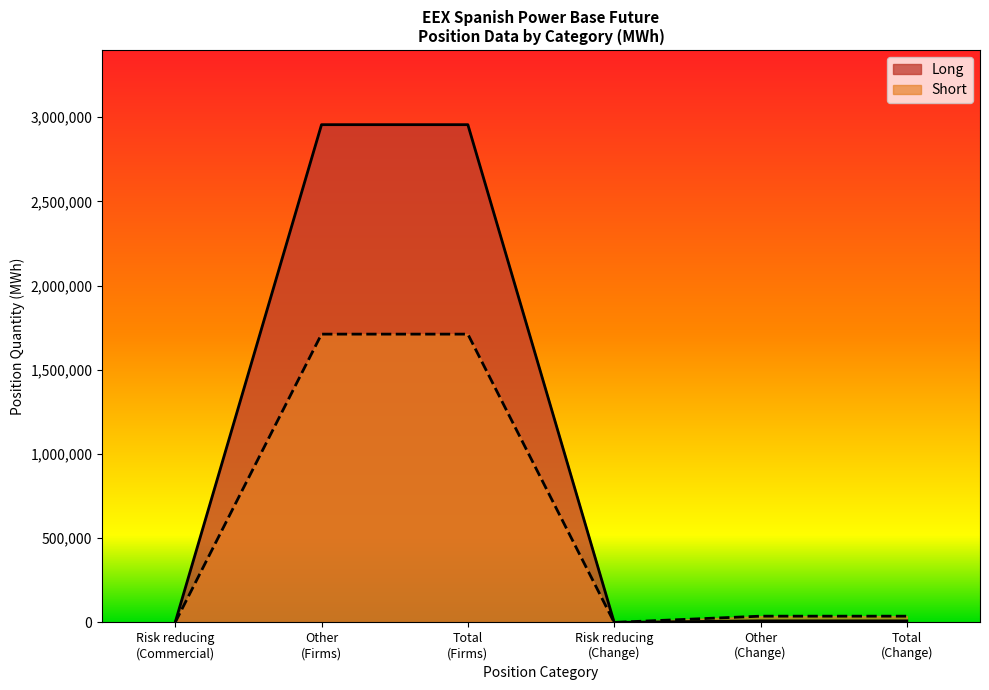

What is the greatest value displayed?

2954941